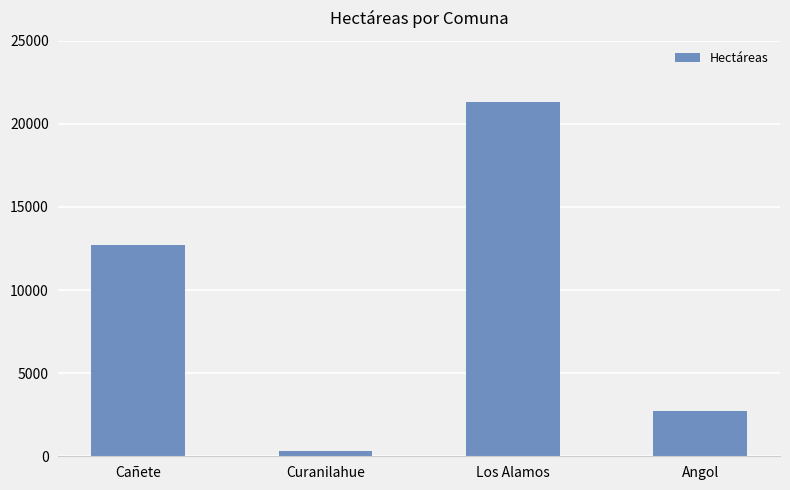

Are the bars grouped side by side (vs. stacked)?

No